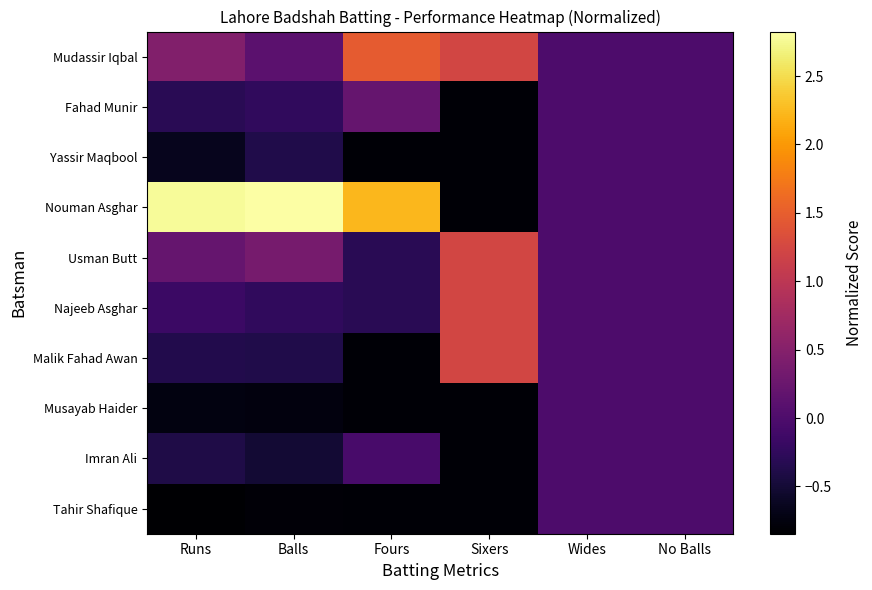

Reading left to right, list all the values displayed in this chart.

Mudassir Iqbal: Runs=0.5	Balls=0.1	Fours=1.5	Sixers=1.2	Wides=0.0	No Balls=0.0
Fahad Munir: Runs=-0.3	Balls=-0.3	Fours=0.2	Sixers=-0.8	Wides=0.0	No Balls=0.0
Yassir Maqbool: Runs=-0.6	Balls=-0.4	Fours=-0.8	Sixers=-0.8	Wides=0.0	No Balls=0.0
Nouman Asghar: Runs=2.8	Balls=2.8	Fours=2.2	Sixers=-0.8	Wides=0.0	No Balls=0.0
Usman Butt: Runs=0.2	Balls=0.4	Fours=-0.3	Sixers=1.2	Wides=0.0	No Balls=0.0
Najeeb Asghar: Runs=-0.2	Balls=-0.3	Fours=-0.3	Sixers=1.2	Wides=0.0	No Balls=0.0
Malik Fahad Awan: Runs=-0.4	Balls=-0.4	Fours=-0.8	Sixers=1.2	Wides=0.0	No Balls=0.0
Musayab Haider: Runs=-0.7	Balls=-0.8	Fours=-0.8	Sixers=-0.8	Wides=0.0	No Balls=0.0
Imran Ali: Runs=-0.4	Balls=-0.5	Fours=-0.1	Sixers=-0.8	Wides=0.0	No Balls=0.0
Tahir Shafique: Runs=-0.8	Balls=-0.8	Fours=-0.8	Sixers=-0.8	Wides=0.0	No Balls=0.0